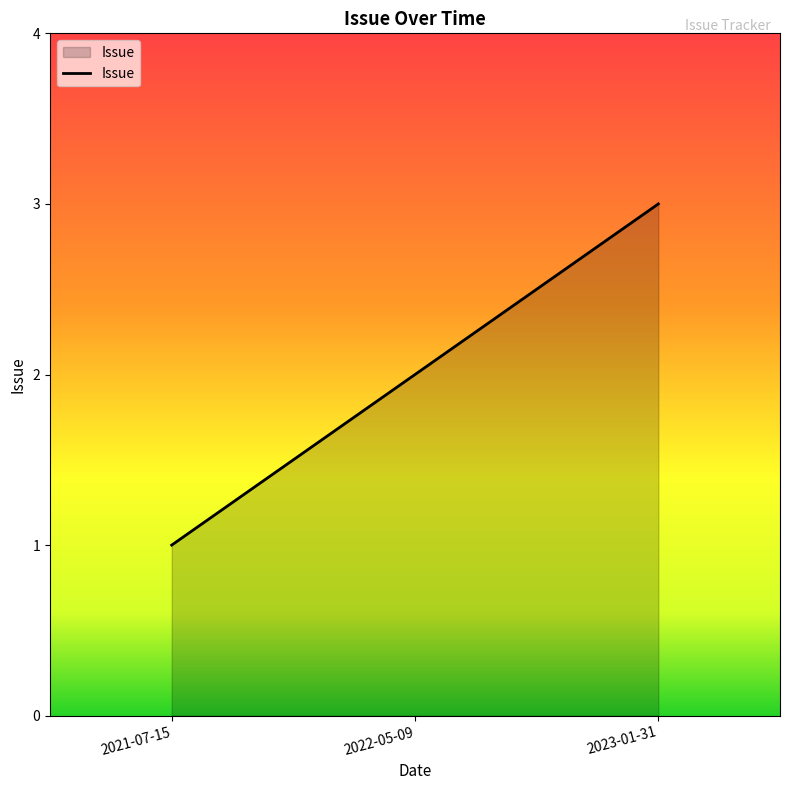

Reading right to left, extract all data points from this chart.

3	2	1